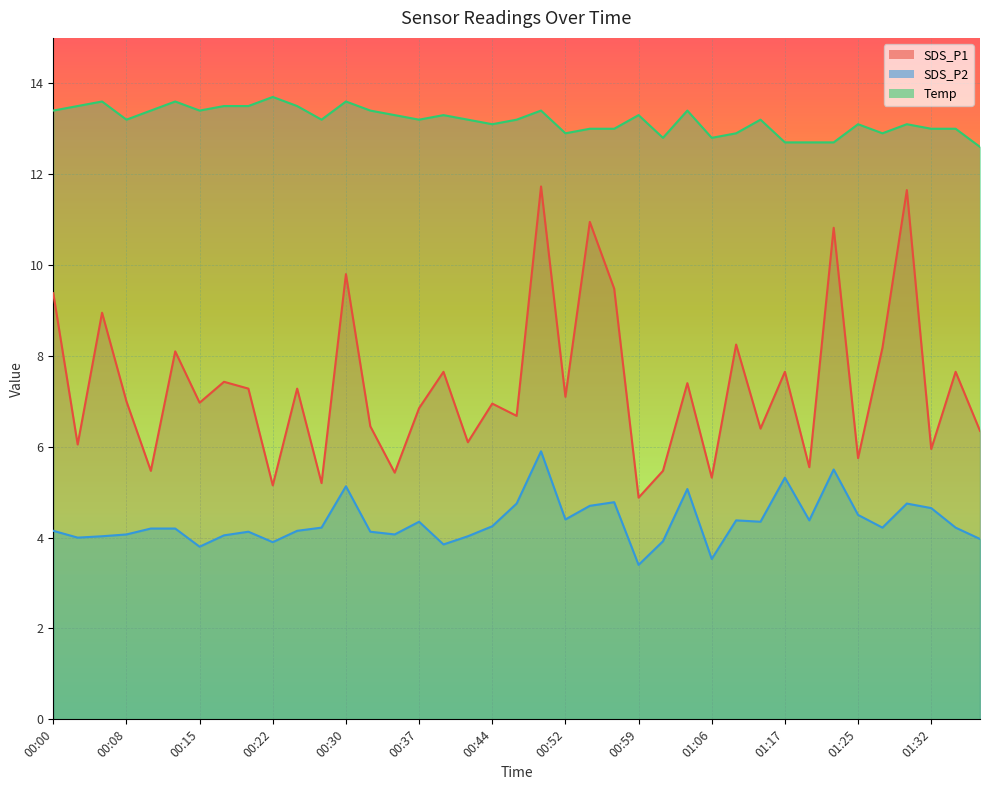

What is the average value of the SDS_P2 series?

4.3